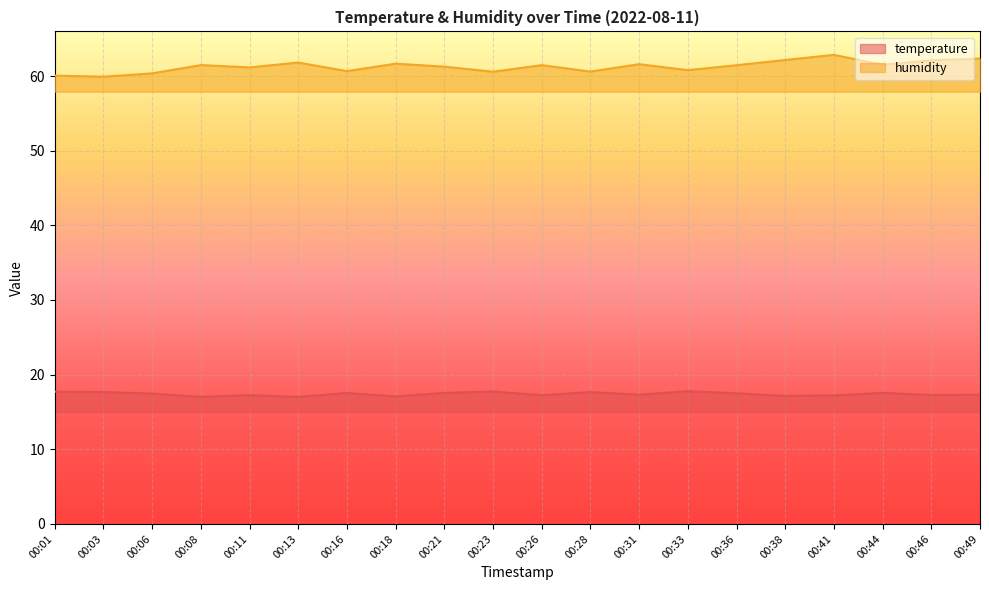

What is the total value across all series at 00:26?

78.7